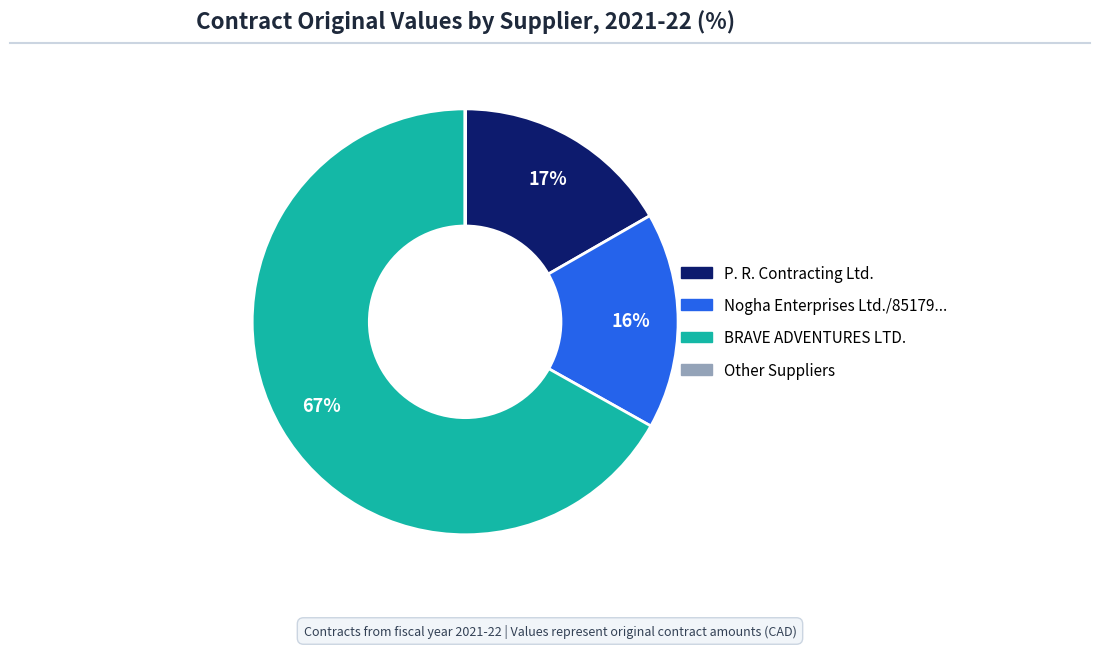

Does any single category account for the majority?

Yes